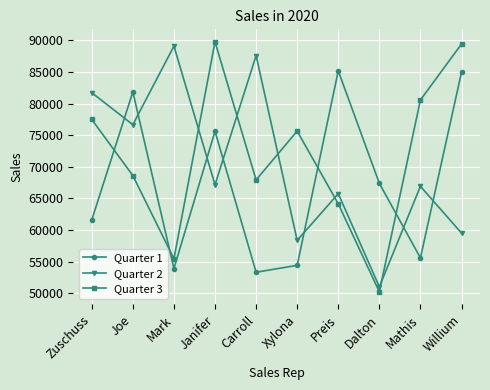

Is this an area chart (filled region under the line)?

No